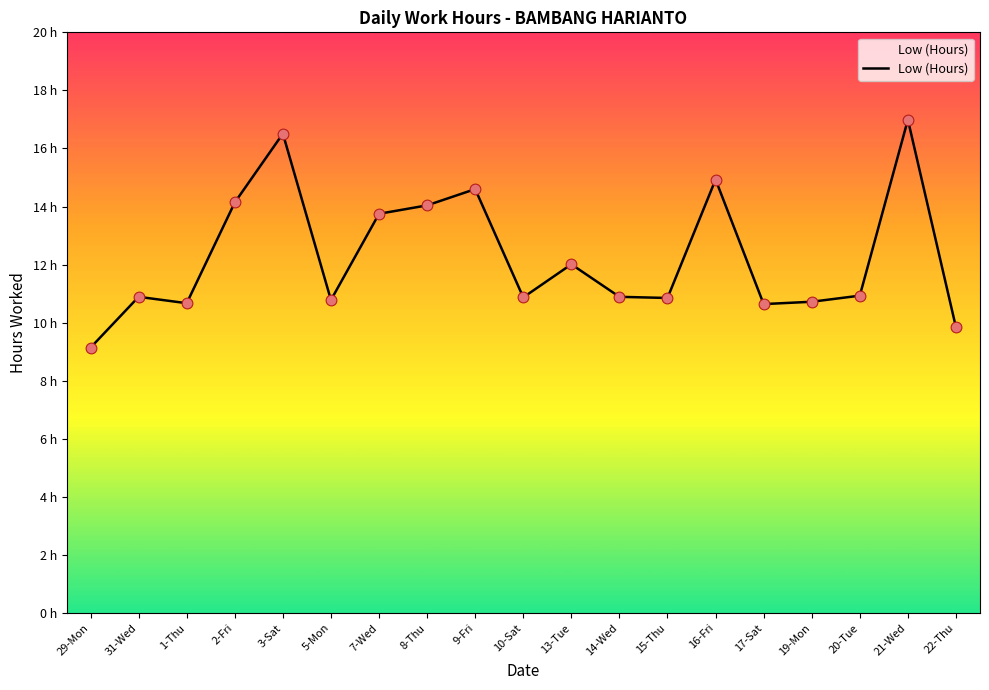

Does the chart have visible grid lines?

No